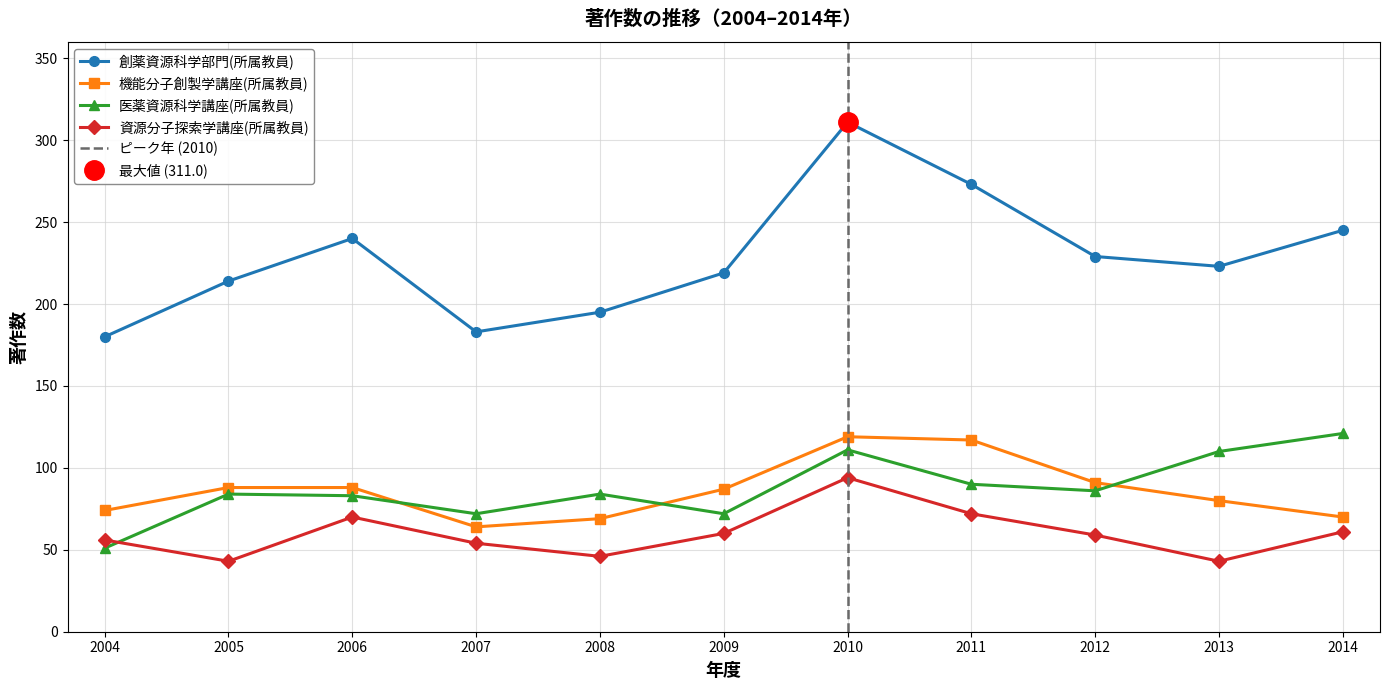

How many data points in 創薬資源科学部門(所属教員) are less than 223?

5